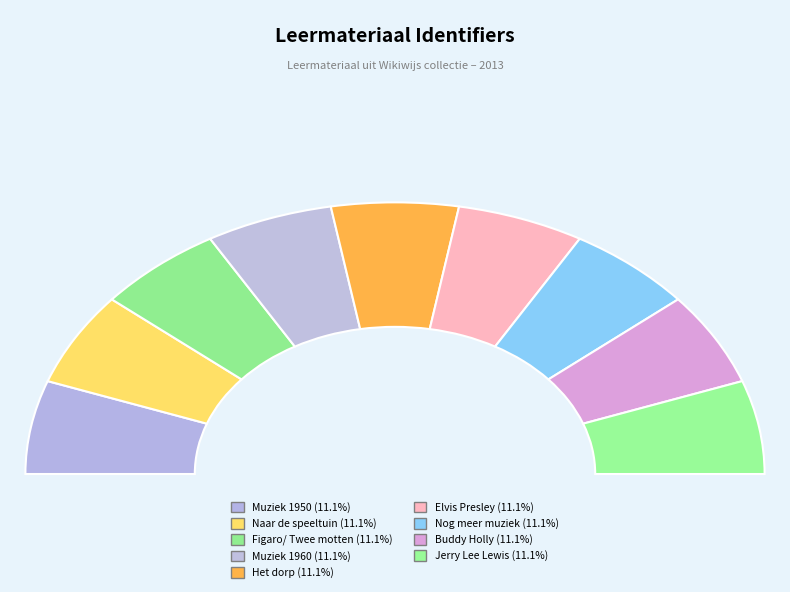

Approximately how many times larger is the value at Nog meer muziek compared to Muziek 1950?

1.0